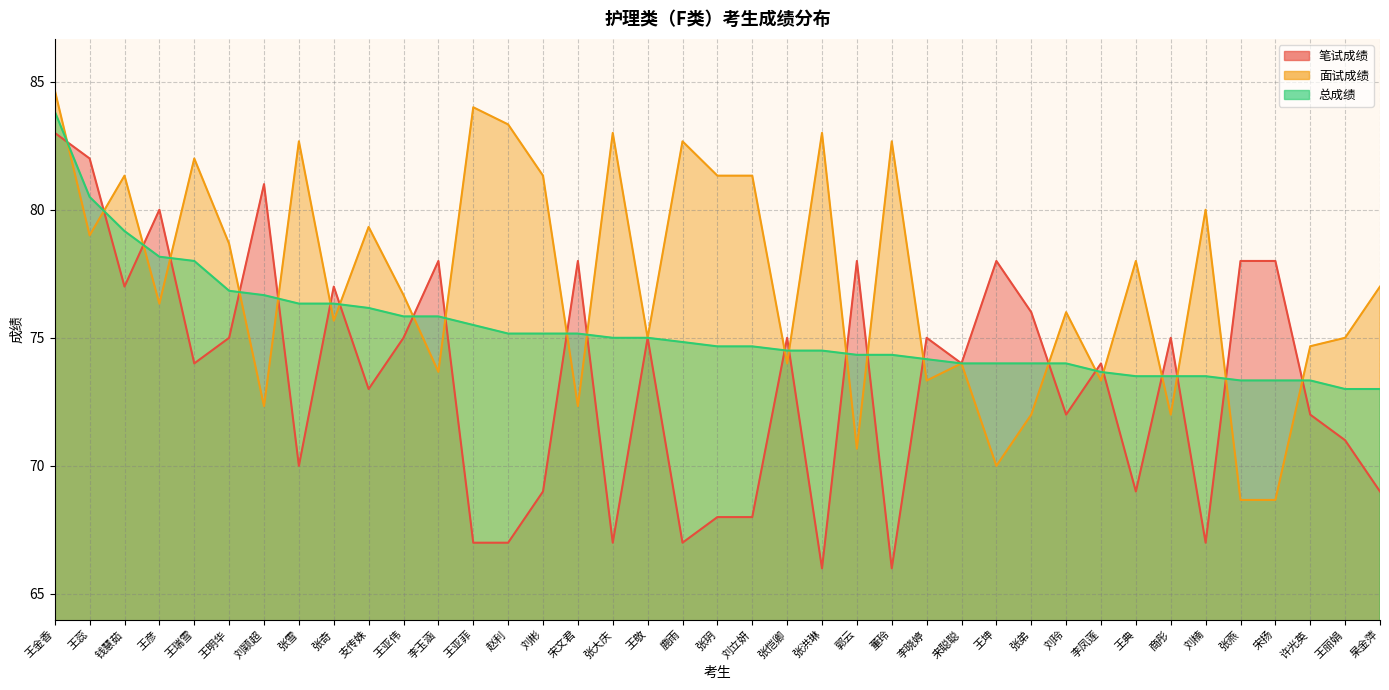

True or false: 总成绩 and 笔试成绩 intersect in this chart.

True